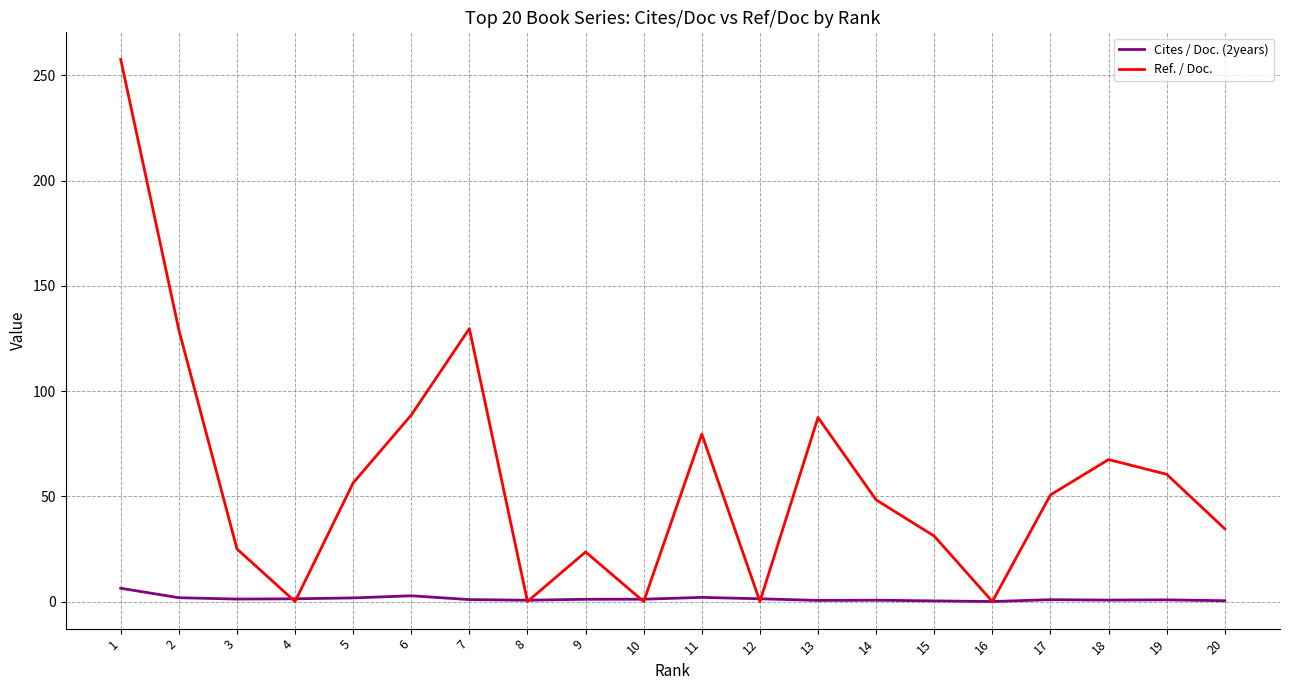

Which series ends up on top after the final intersection of Ref. / Doc. and Cites / Doc. (2years)?

Ref. / Doc.